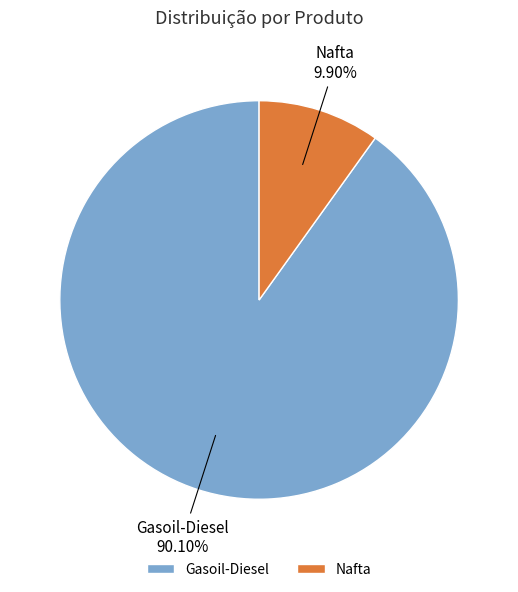

Which category has the smallest portion of the pie?

Nafta